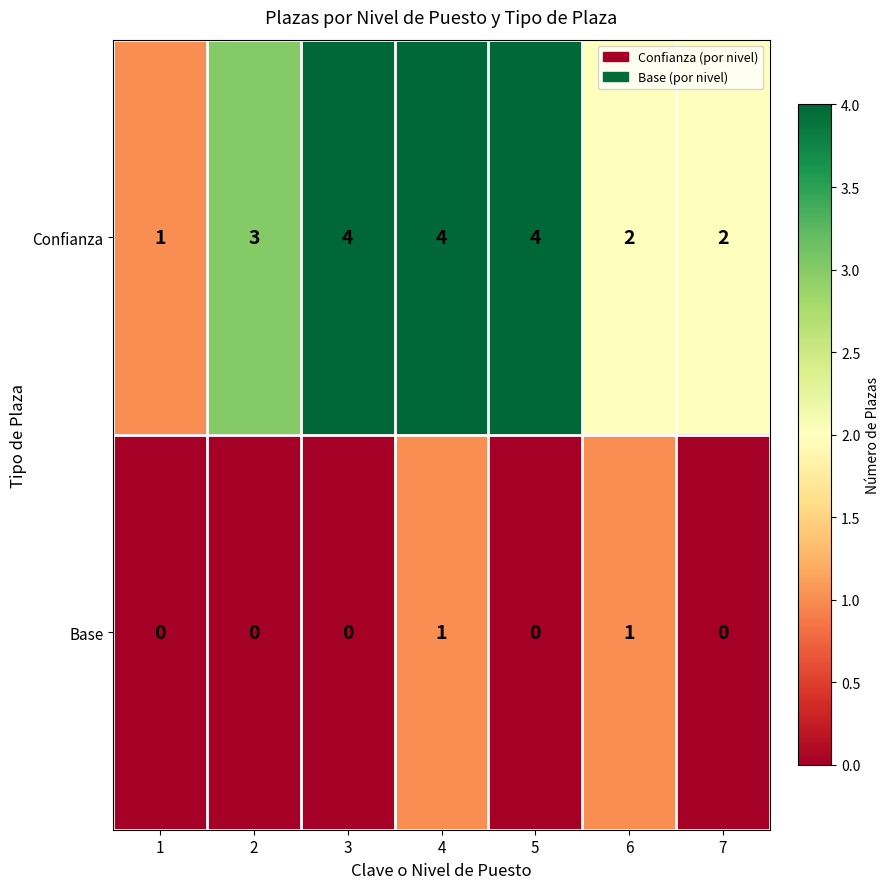

The value of Confianza at 3 is 6. True or false?

False